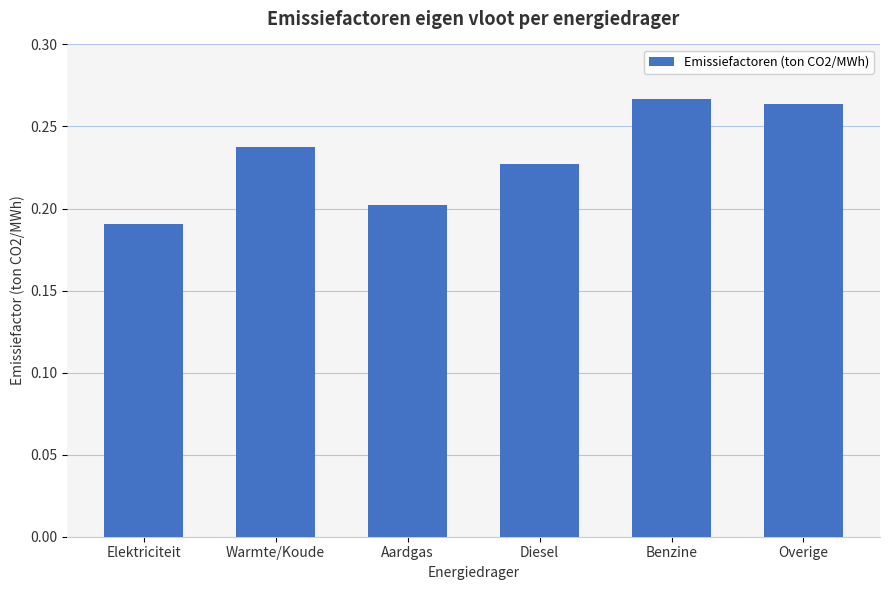

How many data points does each series have?

6